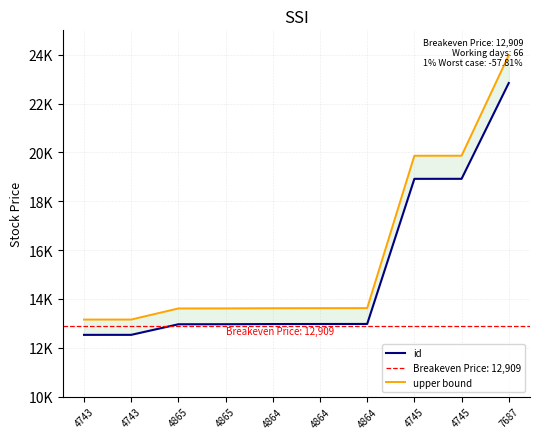

What is the sum of the id values at 4745 and 4743?

31450.0